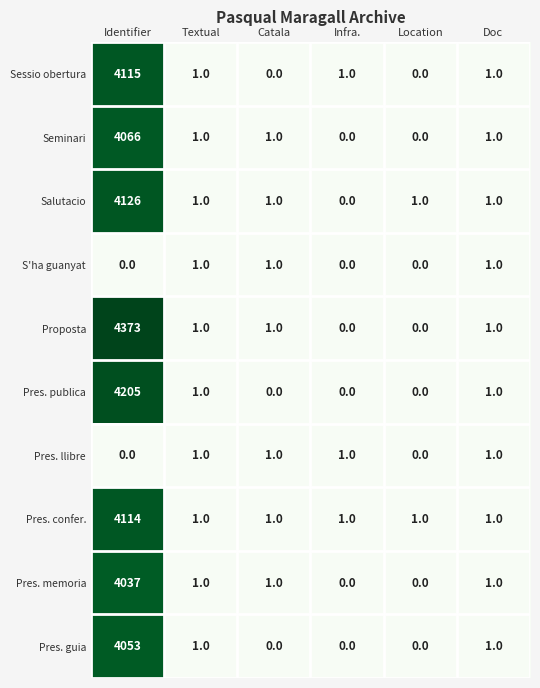

True or false: Pres. confer. has a value of 0 at Location.

False